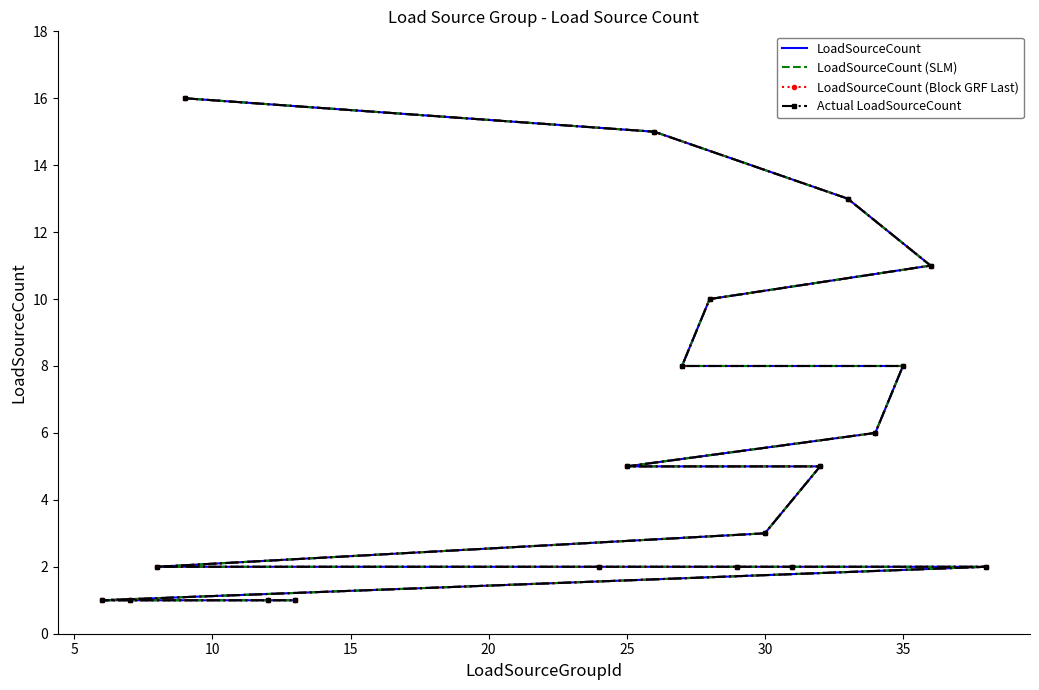

At 30, list the series in order from largest to smallest.

LoadSourceCount, LoadSourceCount (SLM), LoadSourceCount (Block GRF Last), Actual LoadSourceCount